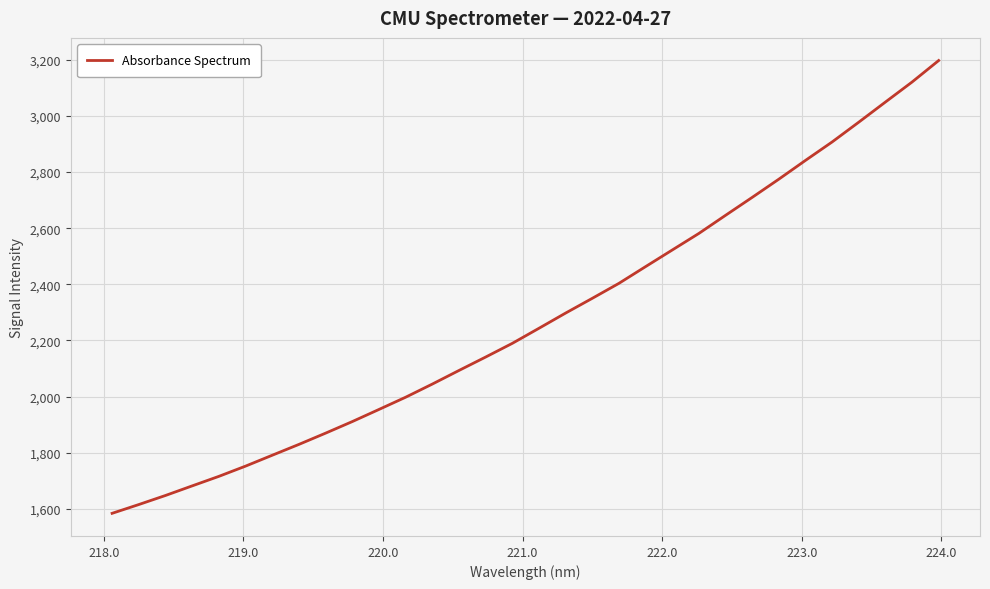

What is the greatest value displayed?

3196.9